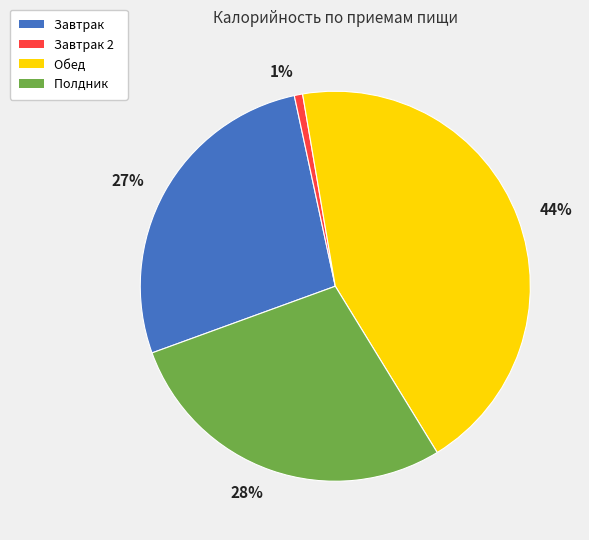

What percentage is the 27% slice, to the nearest percent?

27%